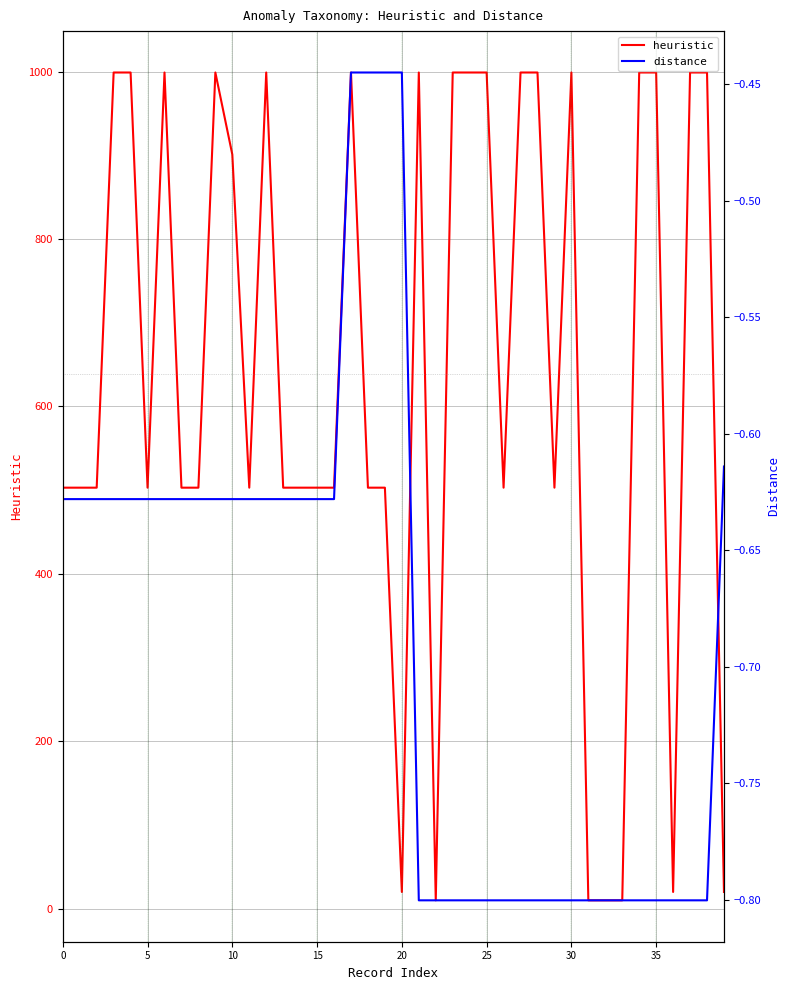

True or false: heuristic mean has more than 2 interior local peaks.

False